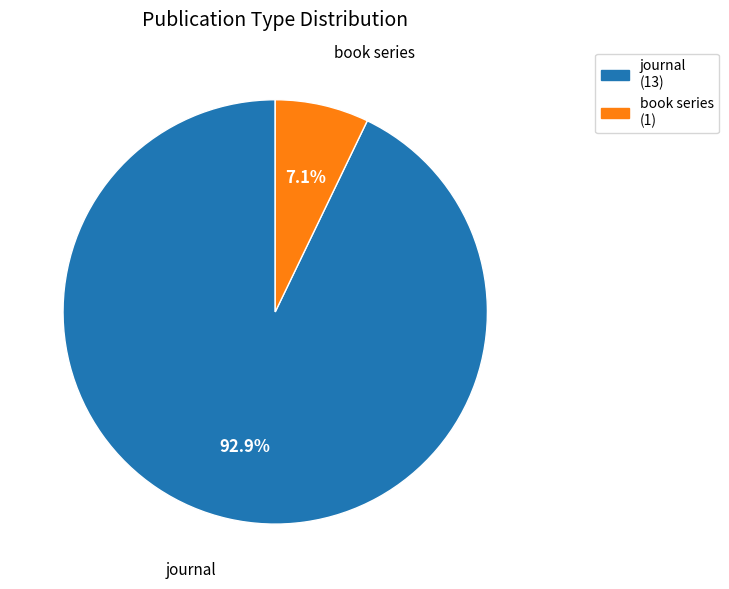

True or false: journal accounts for 99% of the total.

False